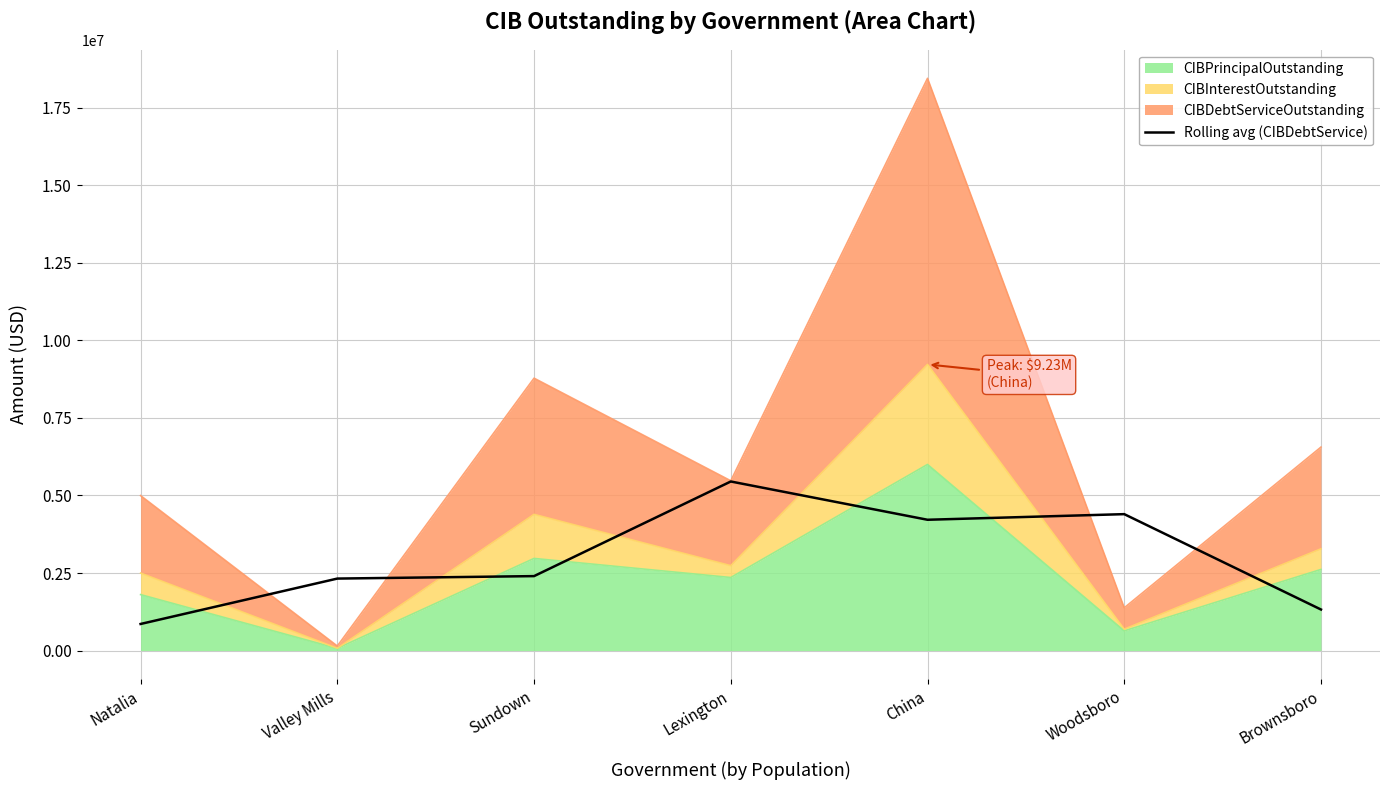

Reading left to right, what are all the values shown in this chart?

857115.3	2320865.4	2400478.5	5451234.5	4217281.0	4398345.5	1323202.3